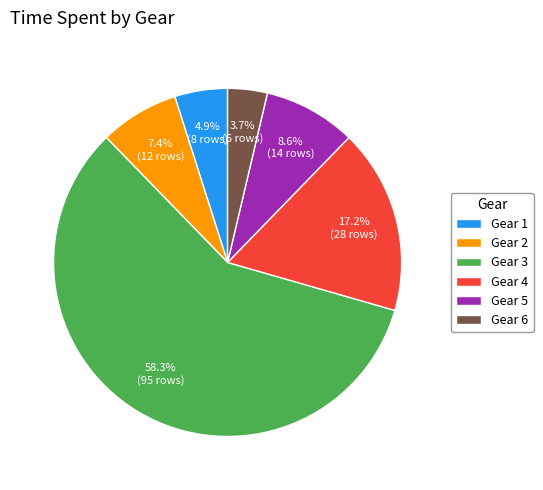

What portion of the pie excludes Gear 5?

91.4%